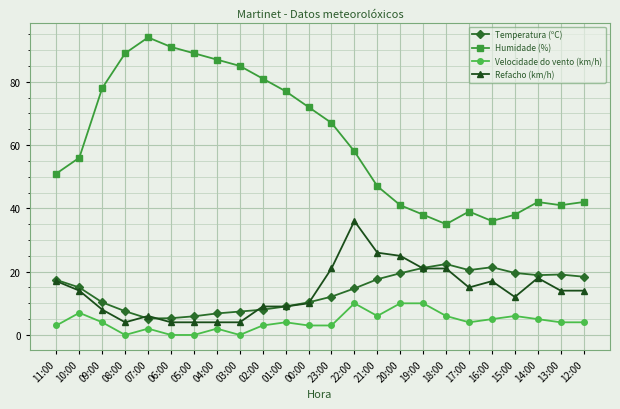

Which series has the widest spread of values?

Humidade (%)